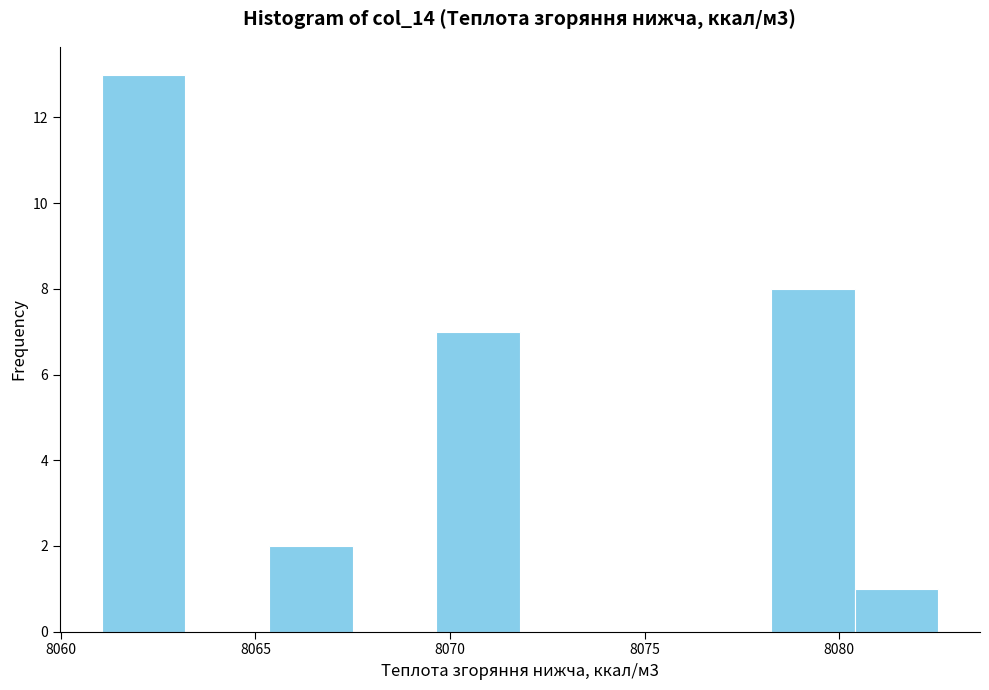

Reading left to right, transcribe this chart: for each bar, give the range it covers on the x-axis and its height. Neither the bar edges nor the heights are printed on the chart, so give them approximately, as read against the axes.

8061.0 to 8063.0: 13
8063.0 to 8065.5: 0
8065.5 to 8067.5: 2
8067.5 to 8069.5: 0
8069.5 to 8072.0: 7
8072.0 to 8074.0: 0
8074.0 to 8076.0: 0
8076.0 to 8078.0: 0
8078.0 to 8080.5: 8
8080.5 to 8082.5: 1